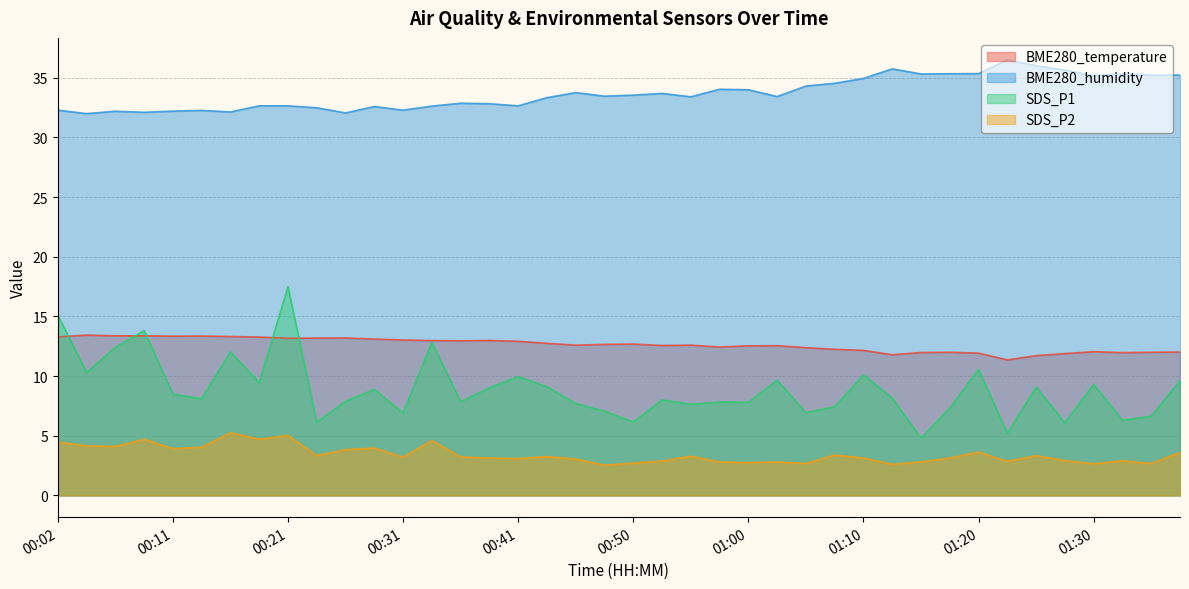

What is the average value of the BME280_temperature series?

12.6